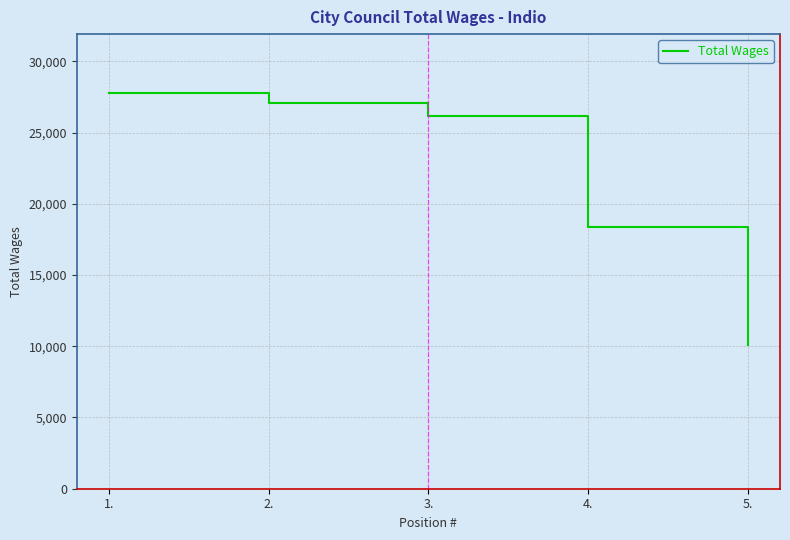

What is the change in value from 2. to 3.?

-893